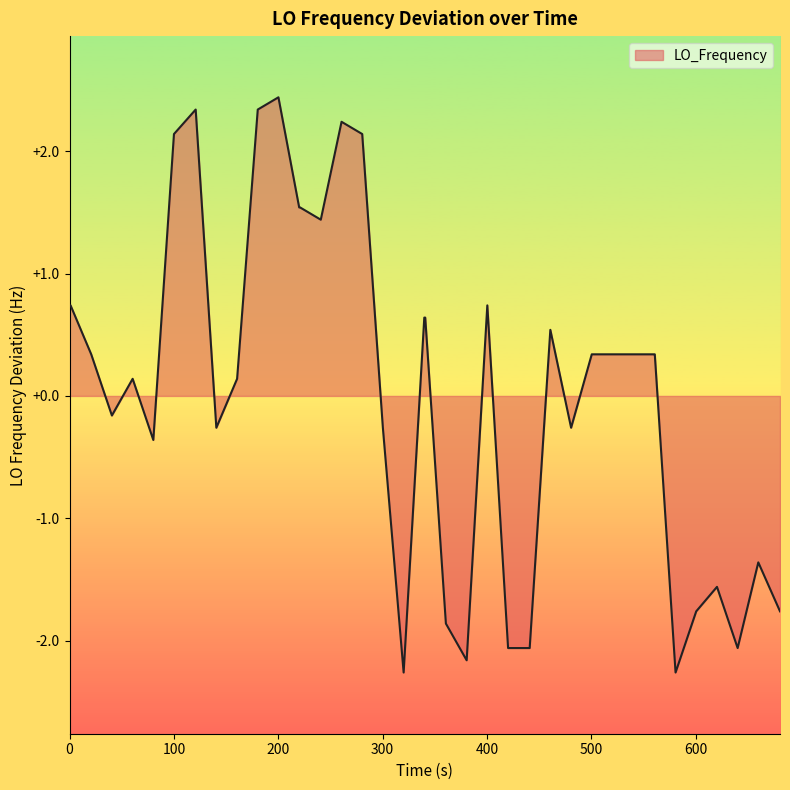

Does the chart have visible grid lines?

No